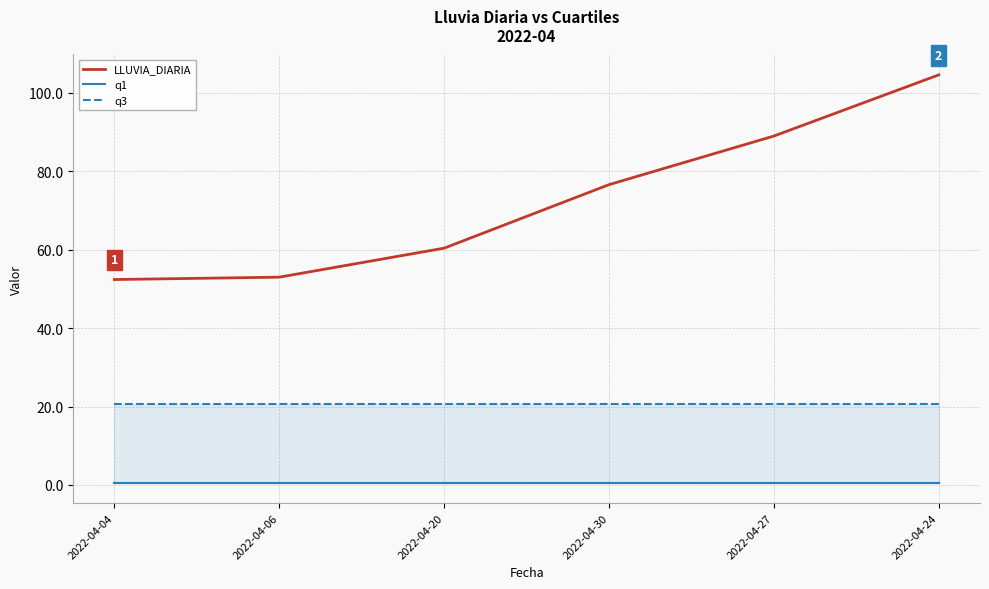

The q3 series shows 20.6 at 2022-04-06. True or false?

True